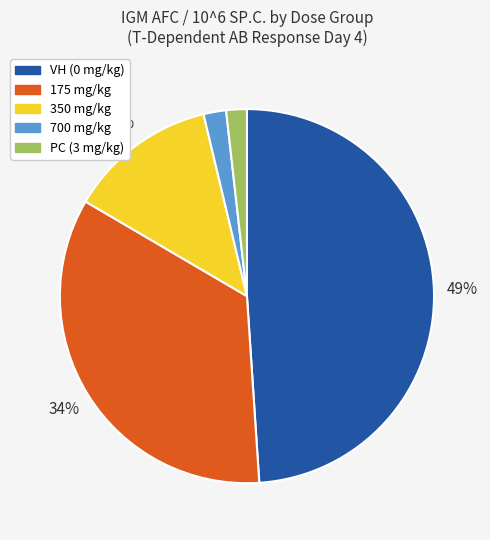

True or false: PC (3 mg/kg) accounts for 2% of the total.

True